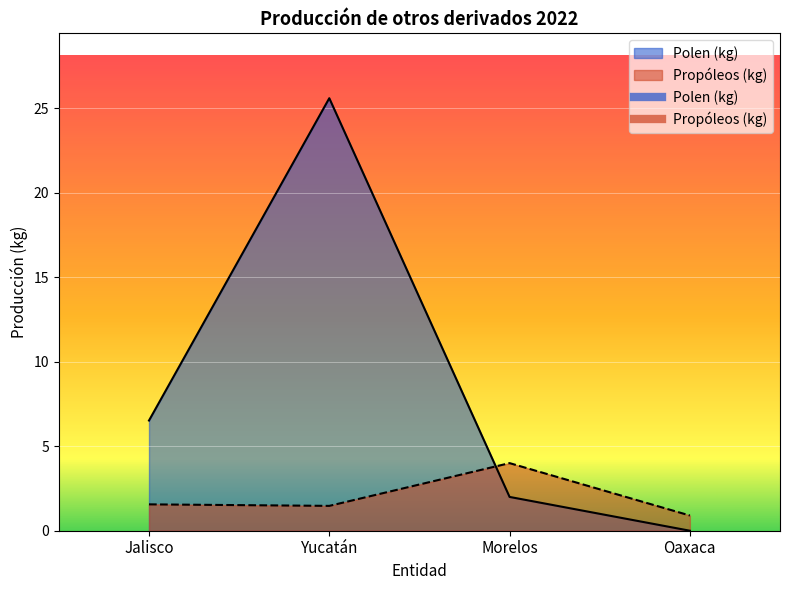

What position from the left is Morelos?

3